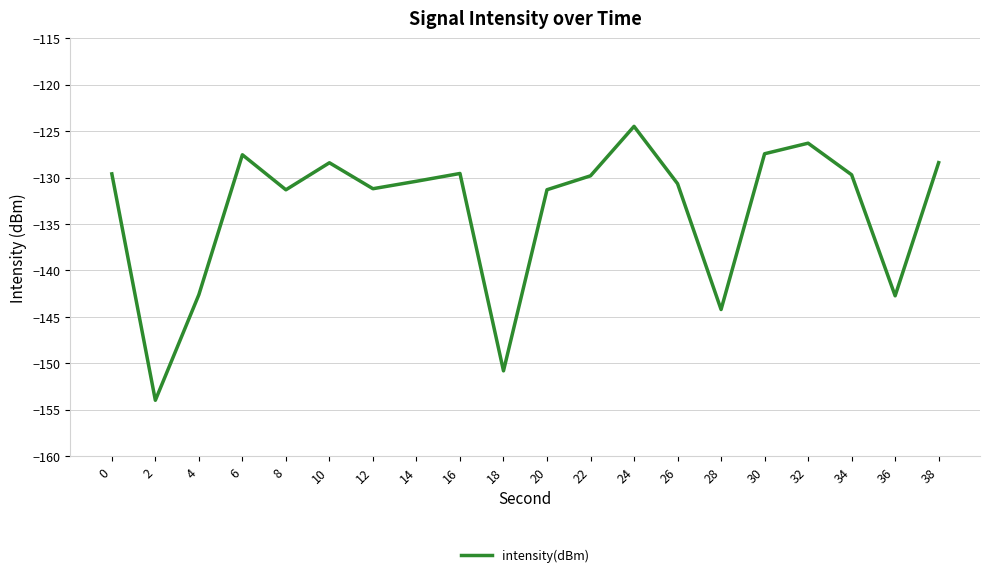

What is the average value?

-133.5